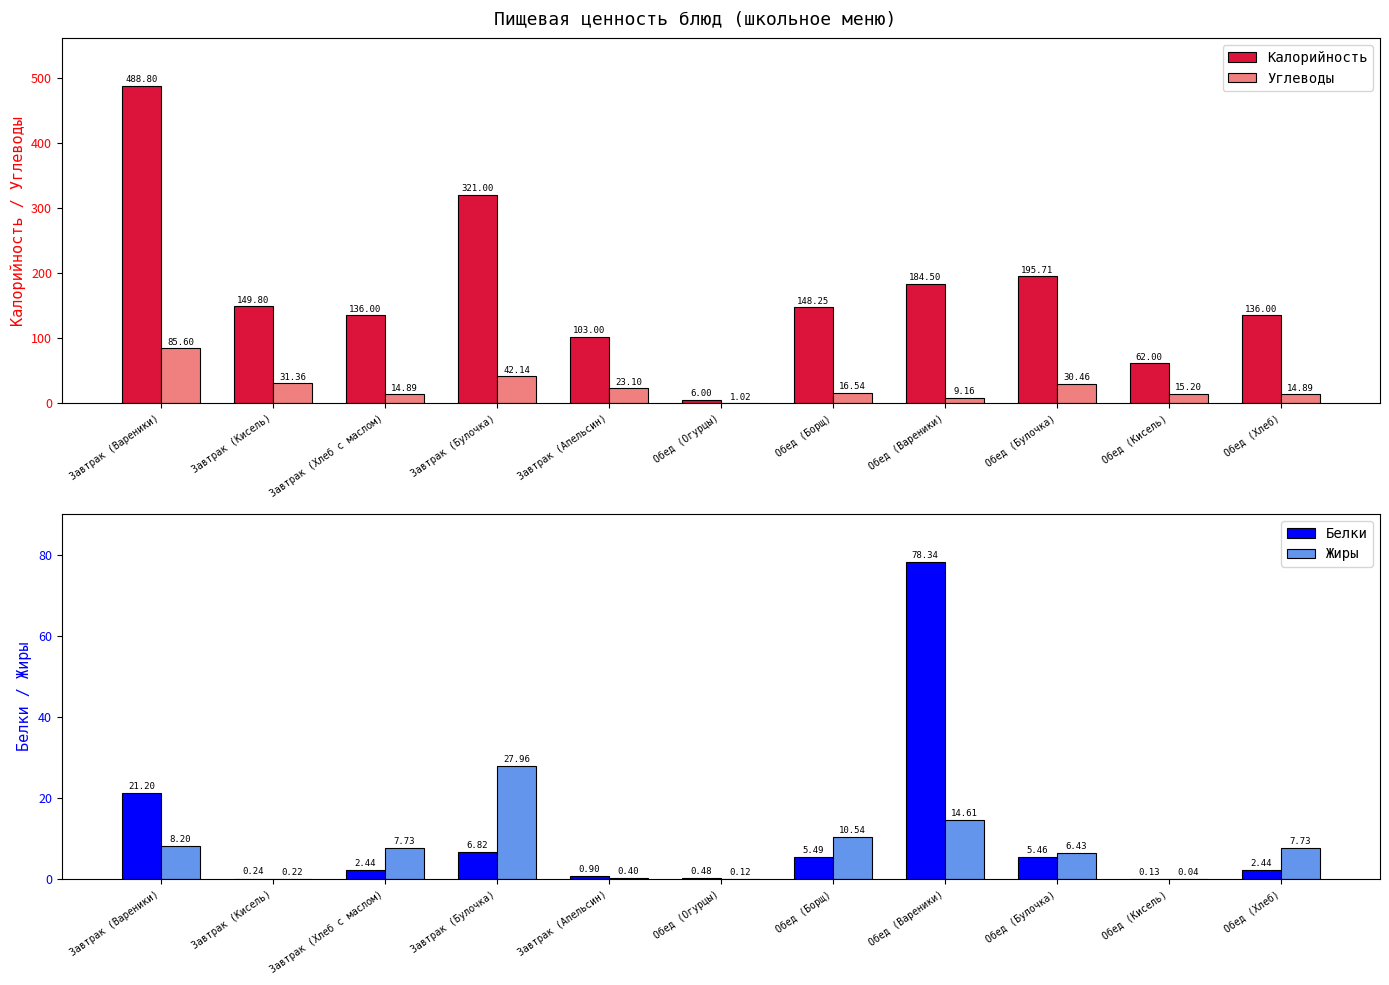

Is the value of Калорийность at Завтрак (Апельсин) greater than the value of Жиры at Обед (Борщ)?

Yes